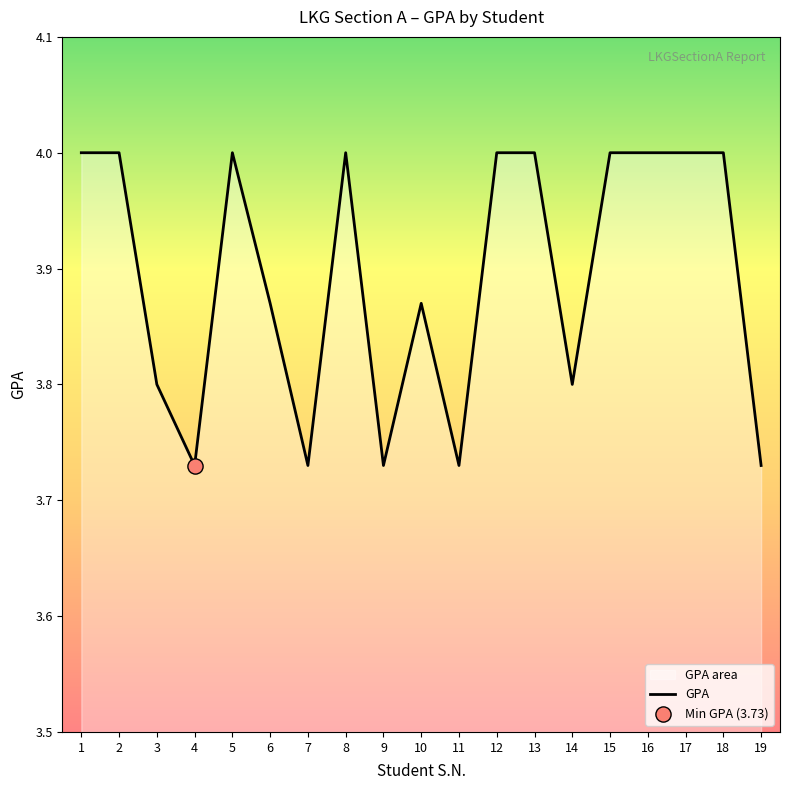

What is the change in value from 13 to 14?

-0.2